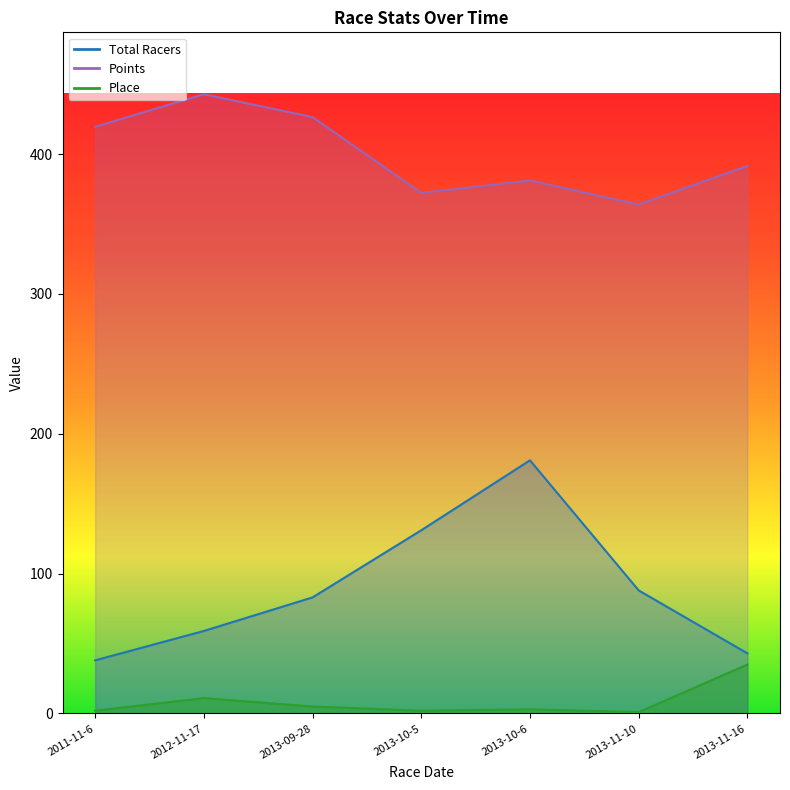

What is the difference between the Place values at 2013-10-5 and 2013-10-6?

1.0